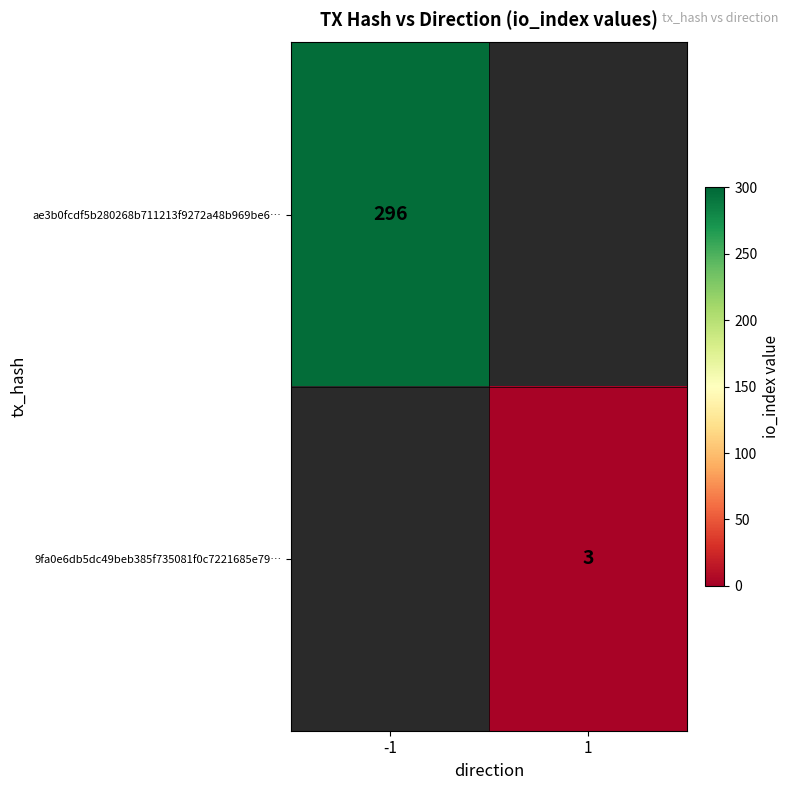

Which series has the largest range (max minus min)?

ae3b0fcdf5b280268b711213f9272a48b969be6…